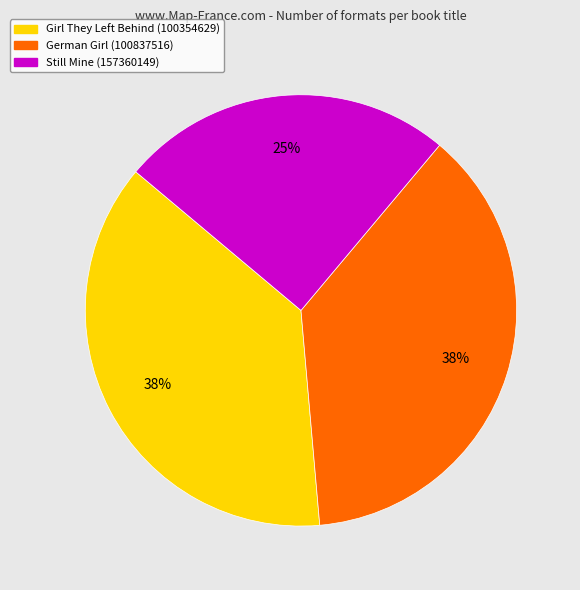

Count the number of slices in the pie.

3